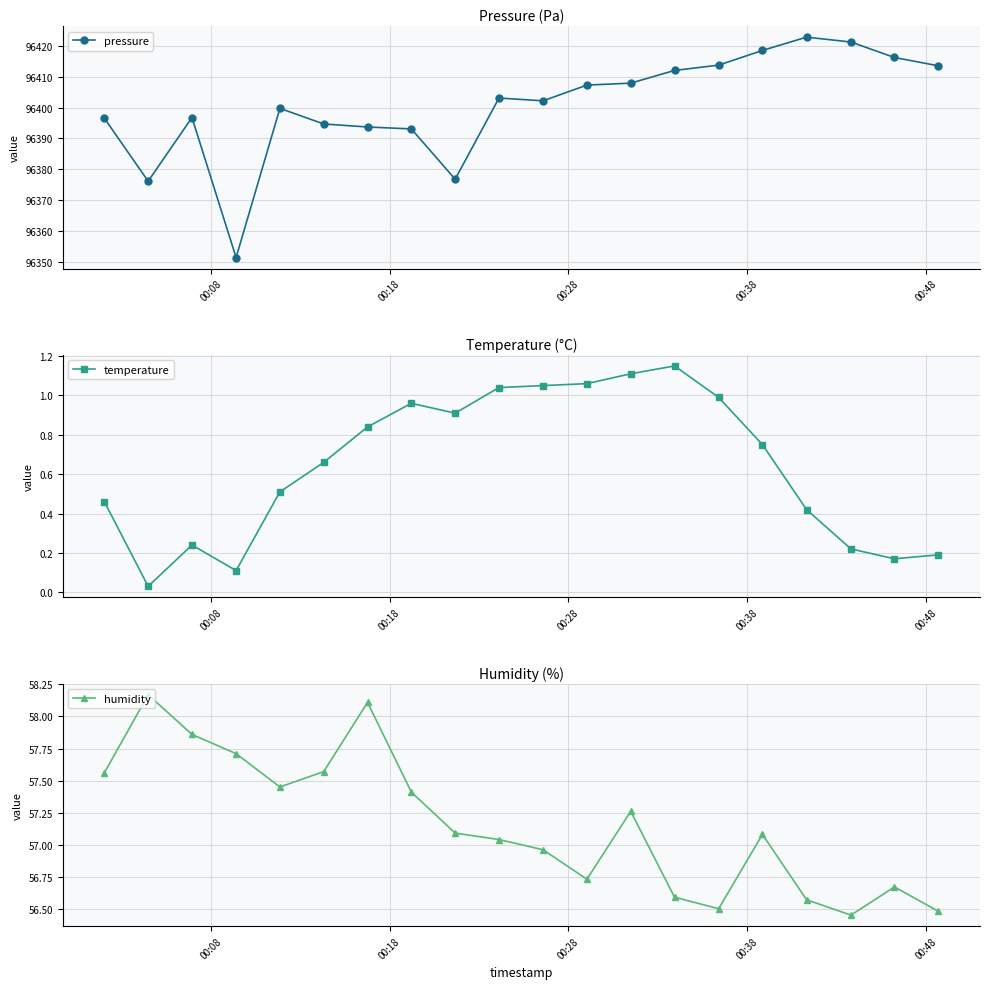

In pressure, how many points are higher than both neighbors (excluding endpoints)?

4